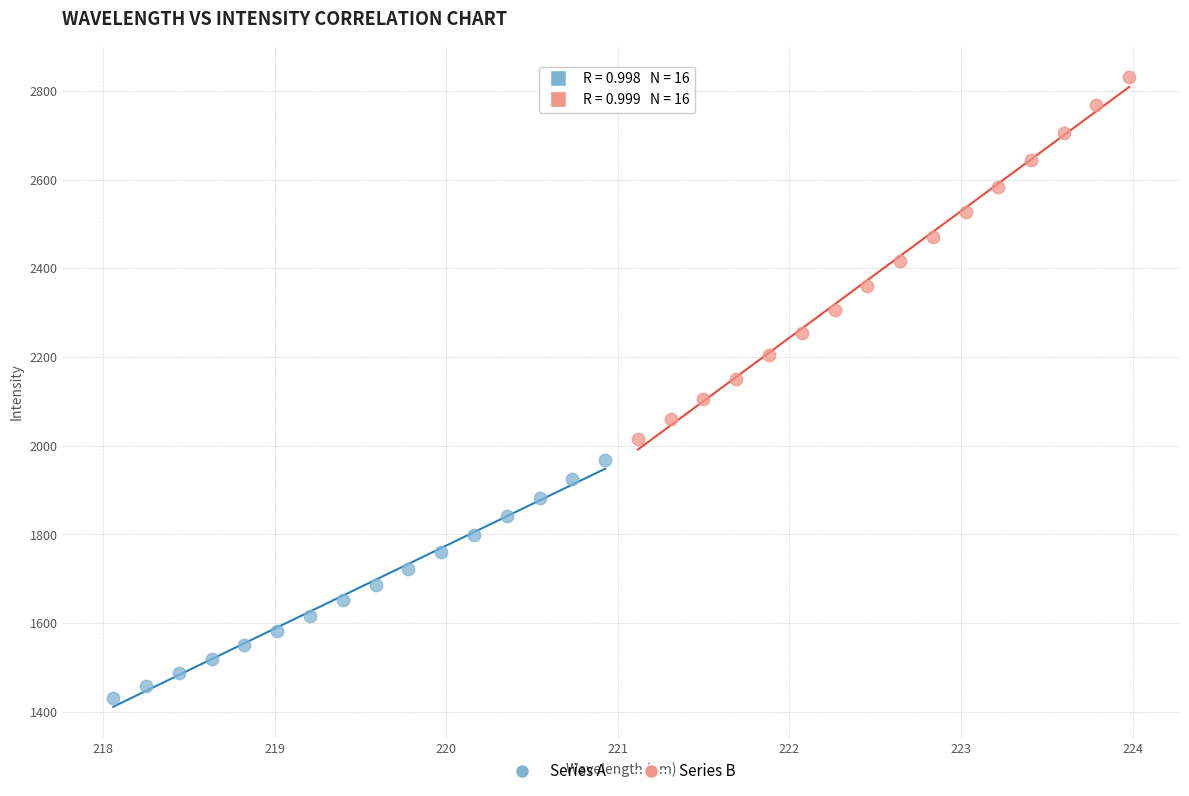

Which series contains the lowest Y value?

Series A